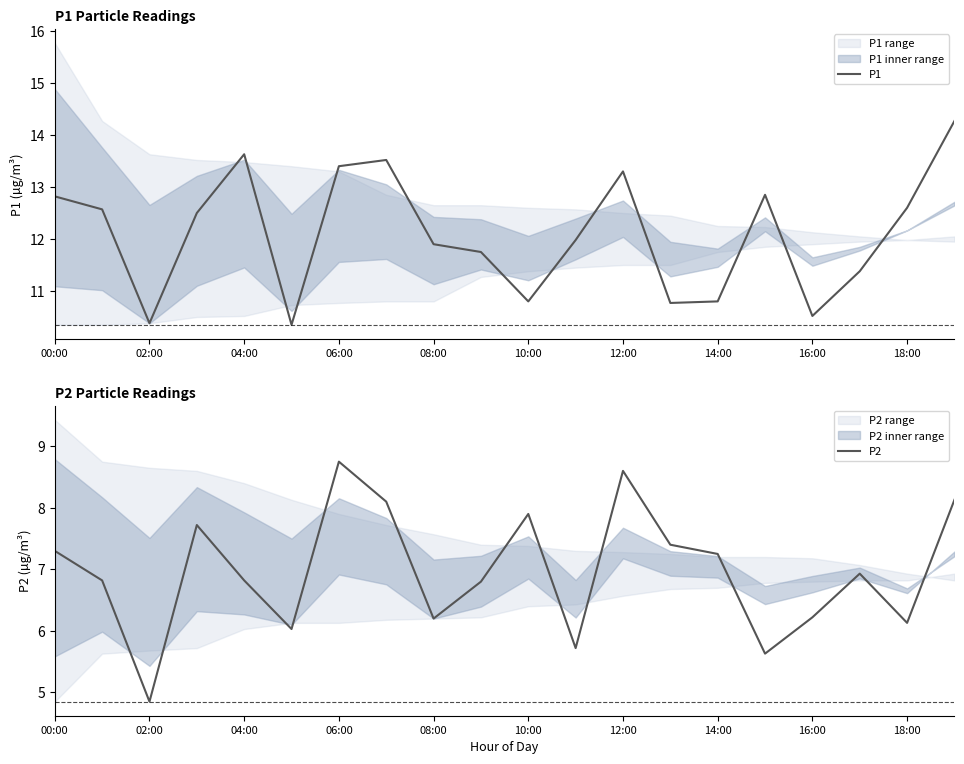

What are all the series names shown in the legend?

P1, P2